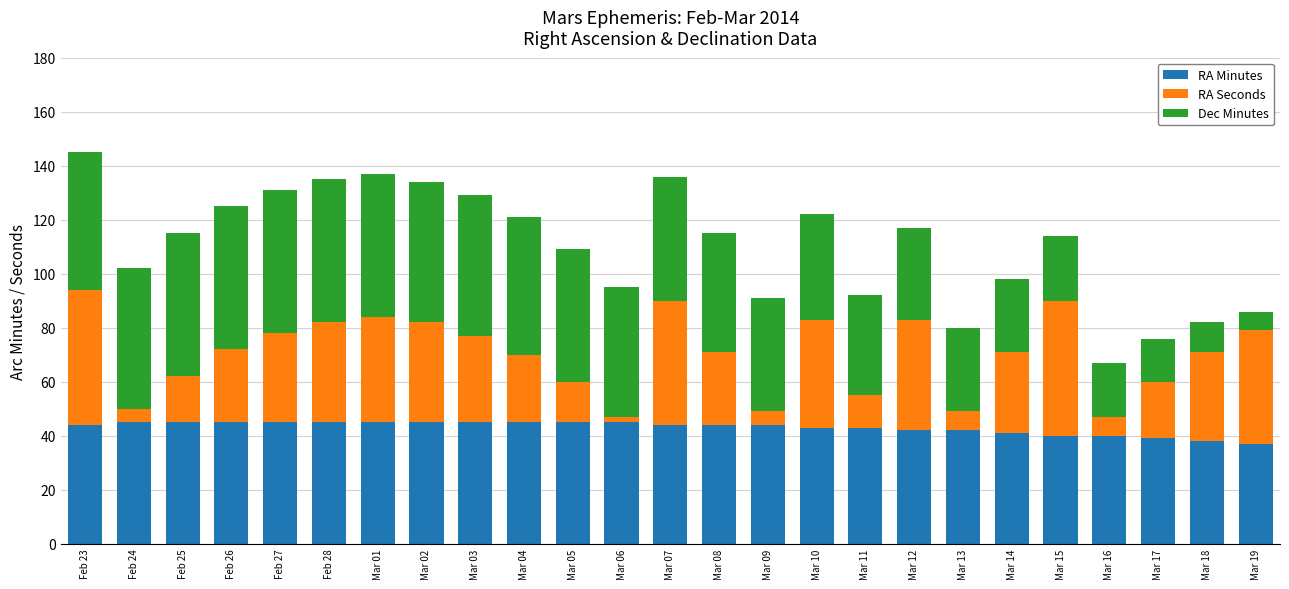

Is it true that RA Minutes equals 45 at Feb 27?

True